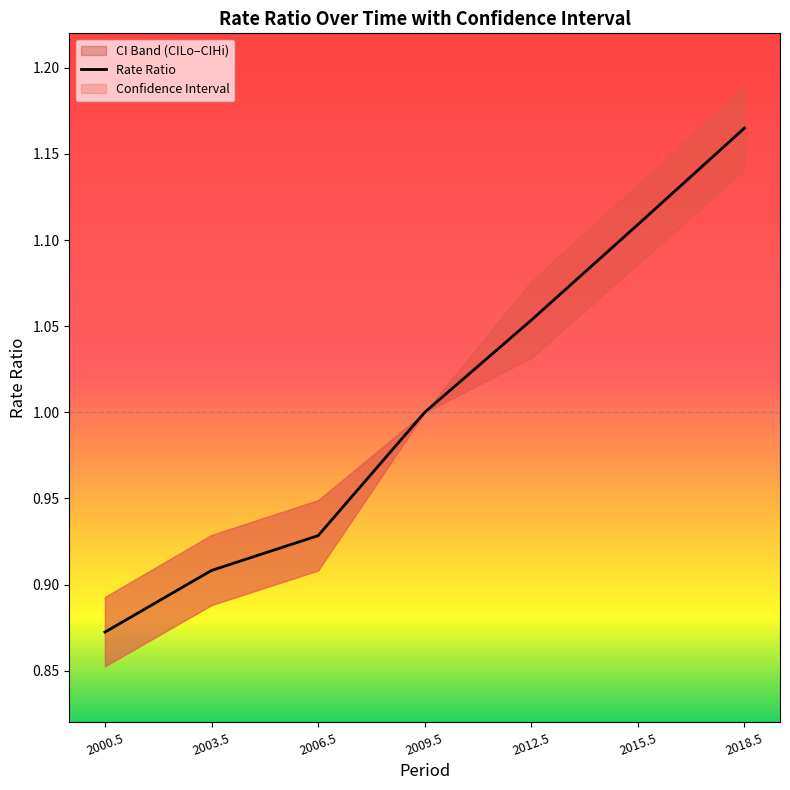

What is the change in value from 2012.5 to 2018.5?

+0.1